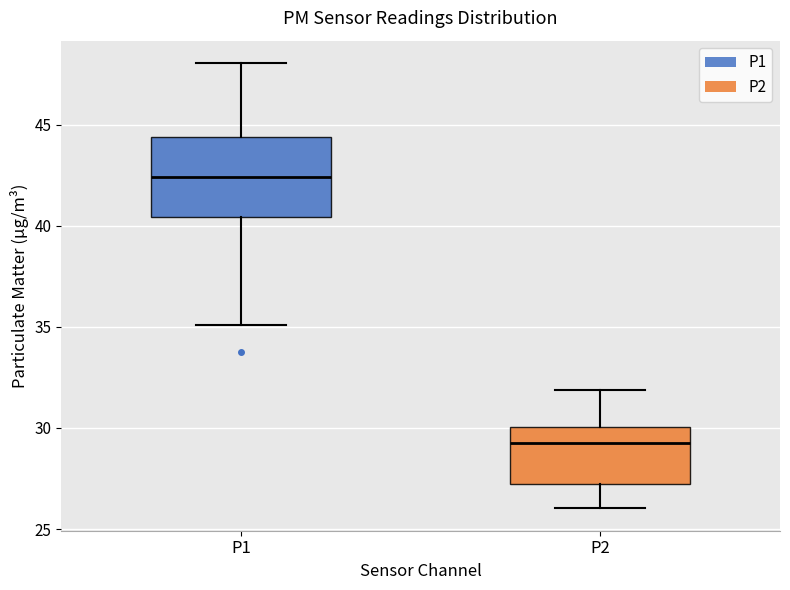

Where does the lower whisker of the box for P1 end on the y-axis? The values are not printed on the chart, so give them approximately, as read against the axis.

35.0